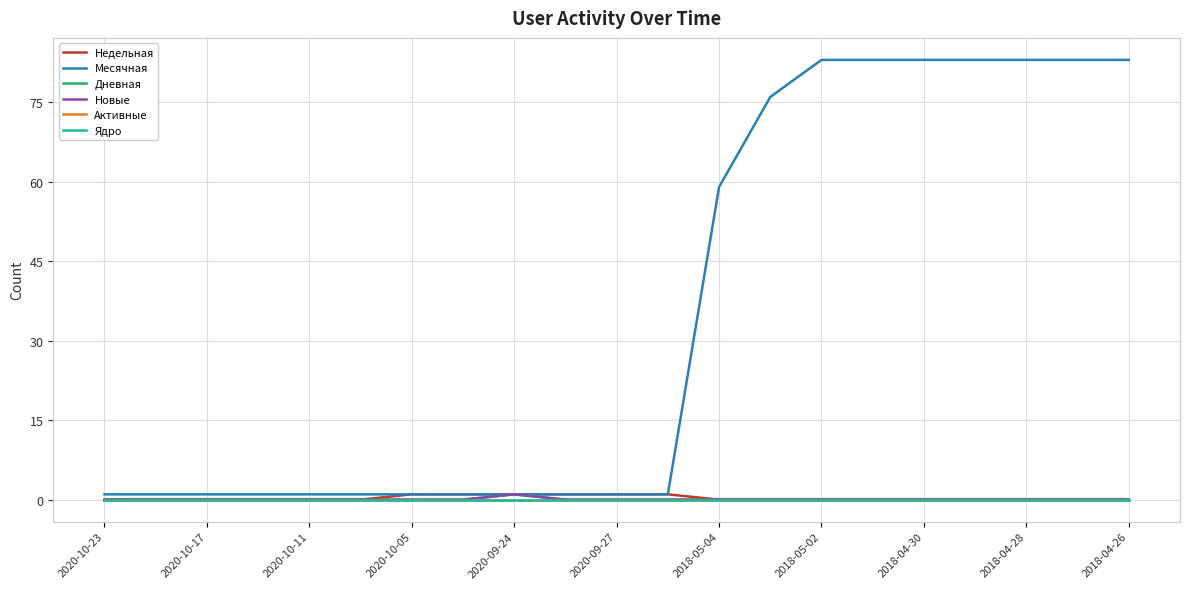

List the series in order of their peak value, lowest first.

Активные, Ядро, Недельная, Дневная, Новые, Месячная